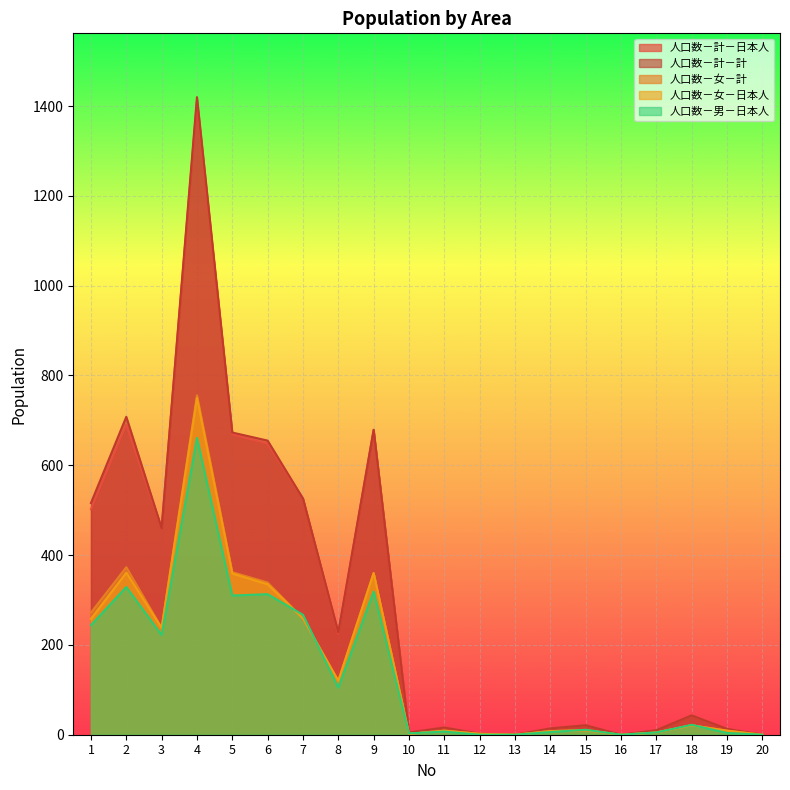

Does the chart display data point markers on the line(s)?

No